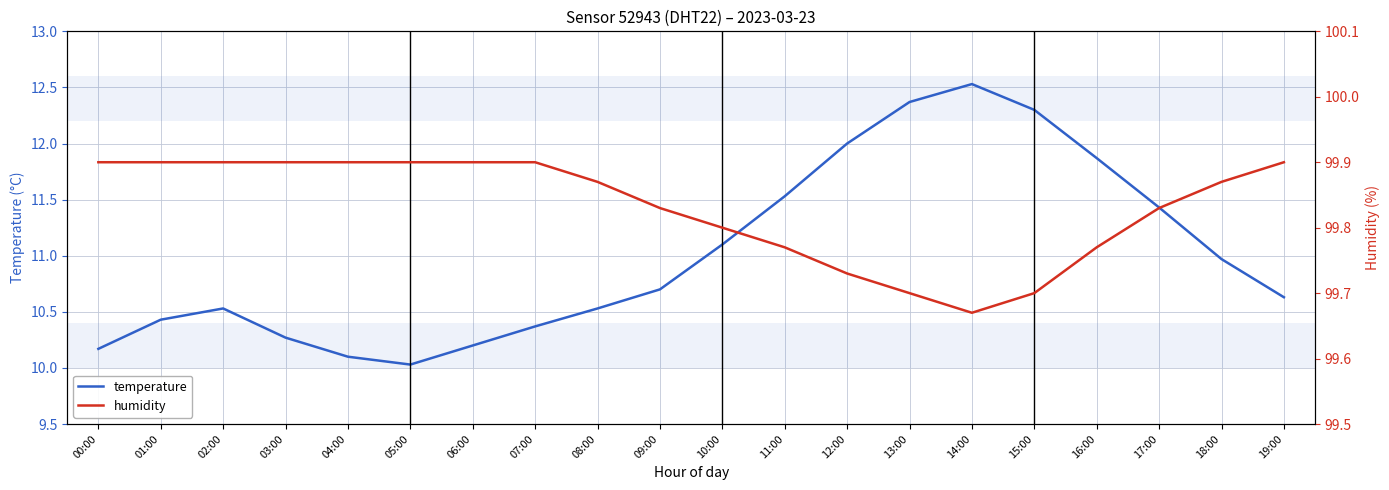

What is the spread (max minus min) of values at 09:00?

89.1